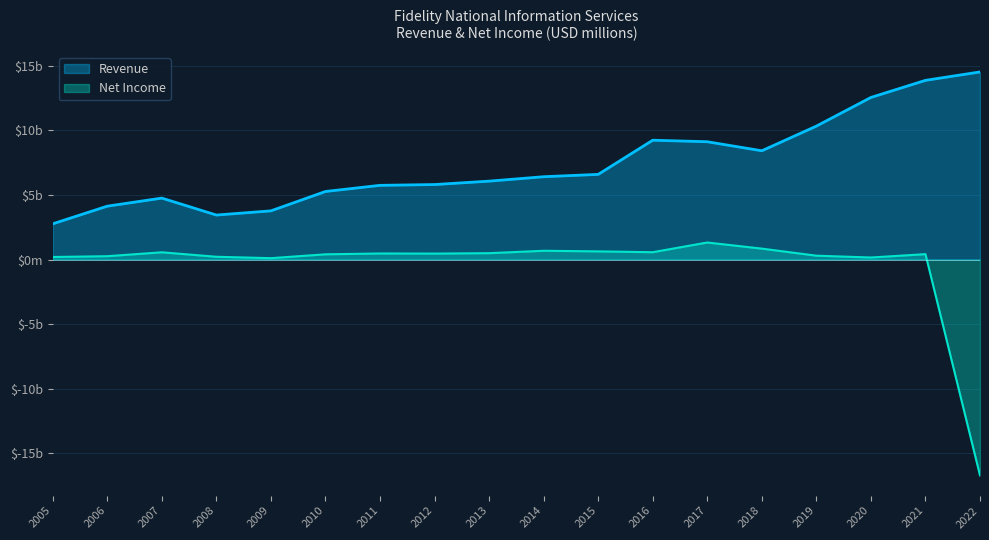

Reading left to right, list all the values displayed in this chart.

Net Income: 2005=197	2006=259	2007=561	2008=215	2009=106	2010=405	2011=470	2012=461	2013=493	2014=679	2015=632	2016=568	2017=1319	2018=846	2019=298	2020=158	2021=417	2022=-16720
Revenue: 2005=2766	2006=4133	2007=4758	2008=3446	2009=3770	2010=5270	2011=5746	2012=5808	2013=6071	2014=6414	2015=6595	2016=9241	2017=9123	2018=8423	2019=10333	2020=12552	2021=13877	2022=14528